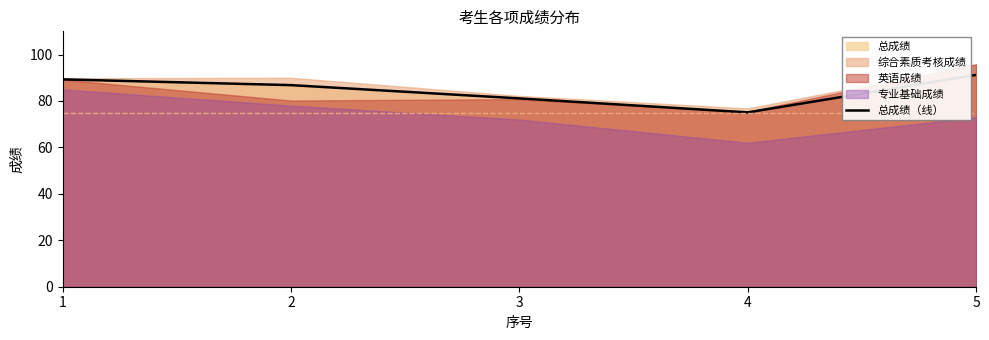

Approximately how many times larger is the value at 5 compared to 1?

1.0